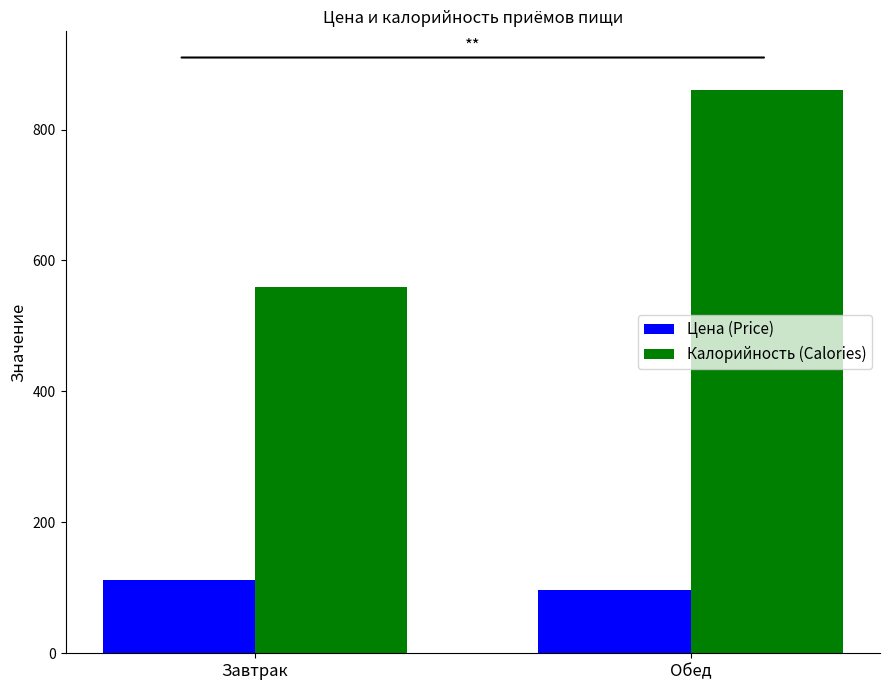

Which category has the highest value across all series?

Обед